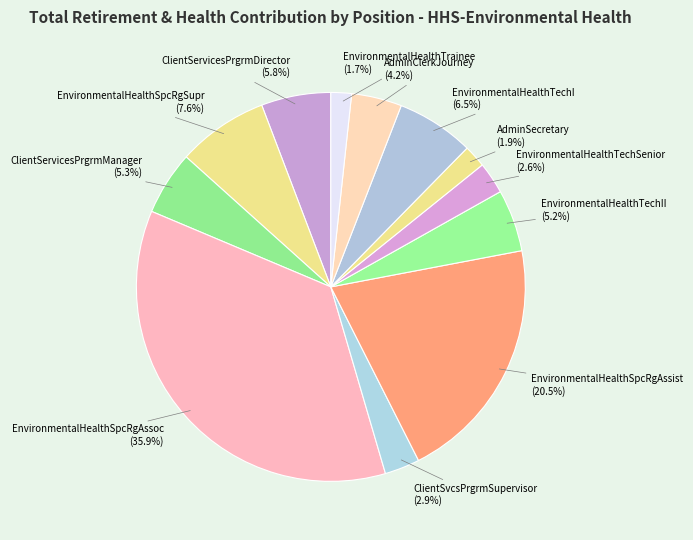

What is the largest slice in the pie chart?

EnvironmentalHealthSpcRgAssoc (35.9%)